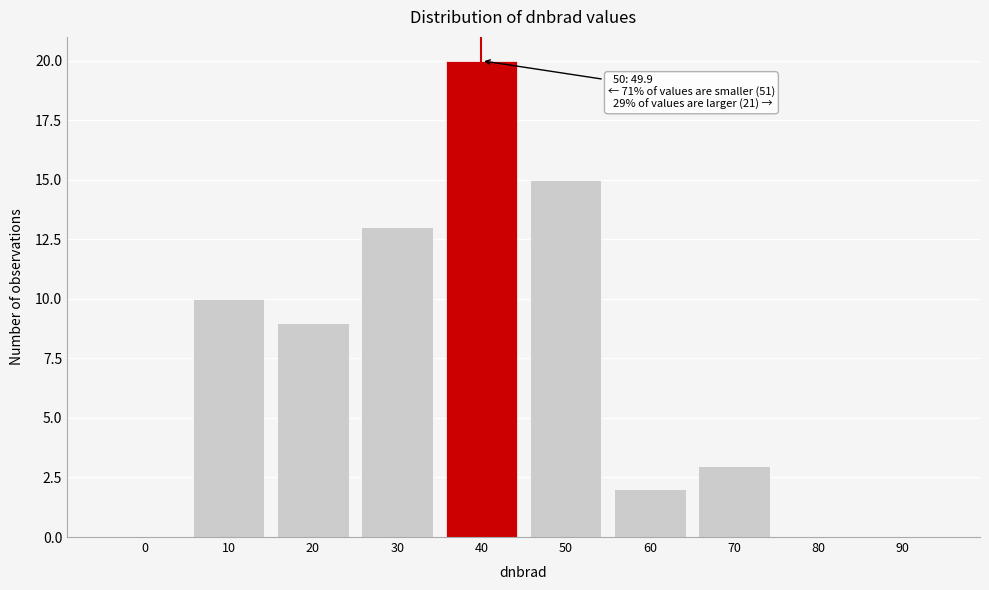

Reading left to right, what are all the values shown in this chart?

0=0	10=10	20=9	30=13	40=20	50=15	60=2	70=3	80=0	90=0